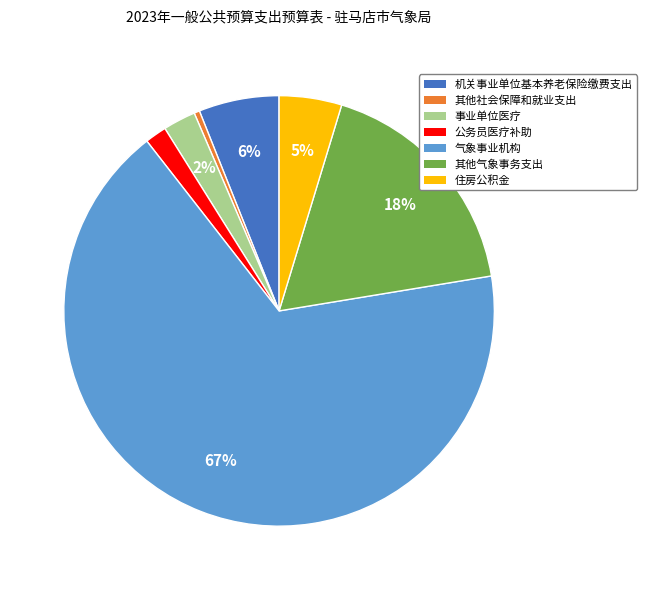

Combined, do 机关事业单位基本养老保险缴费支出 and 其他气象事务支出 account for over 50%?

No